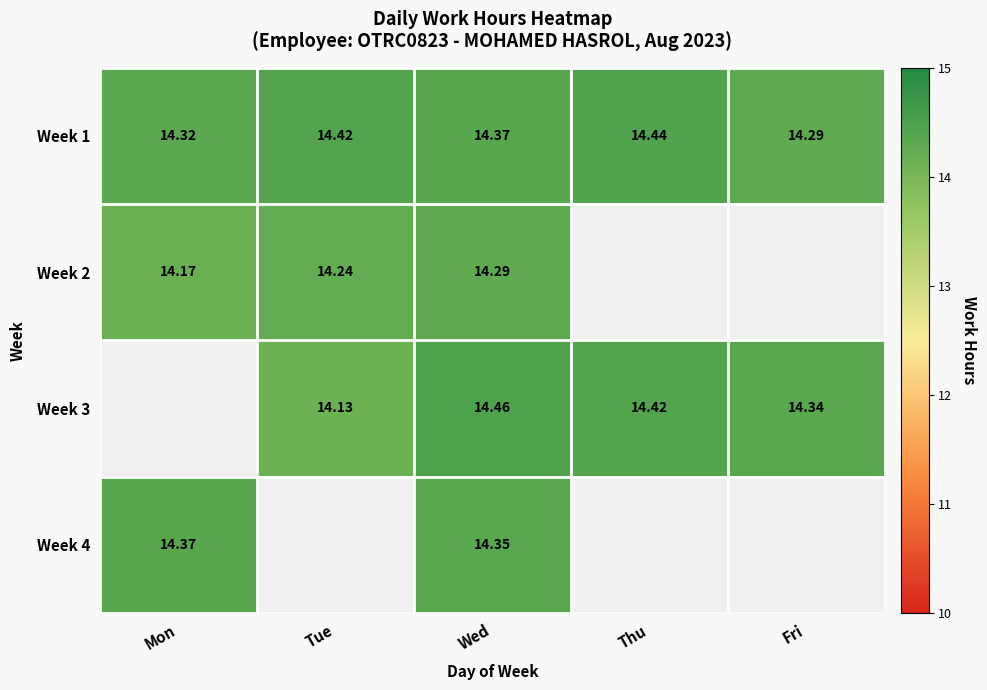

What is the greatest value displayed?

14.5